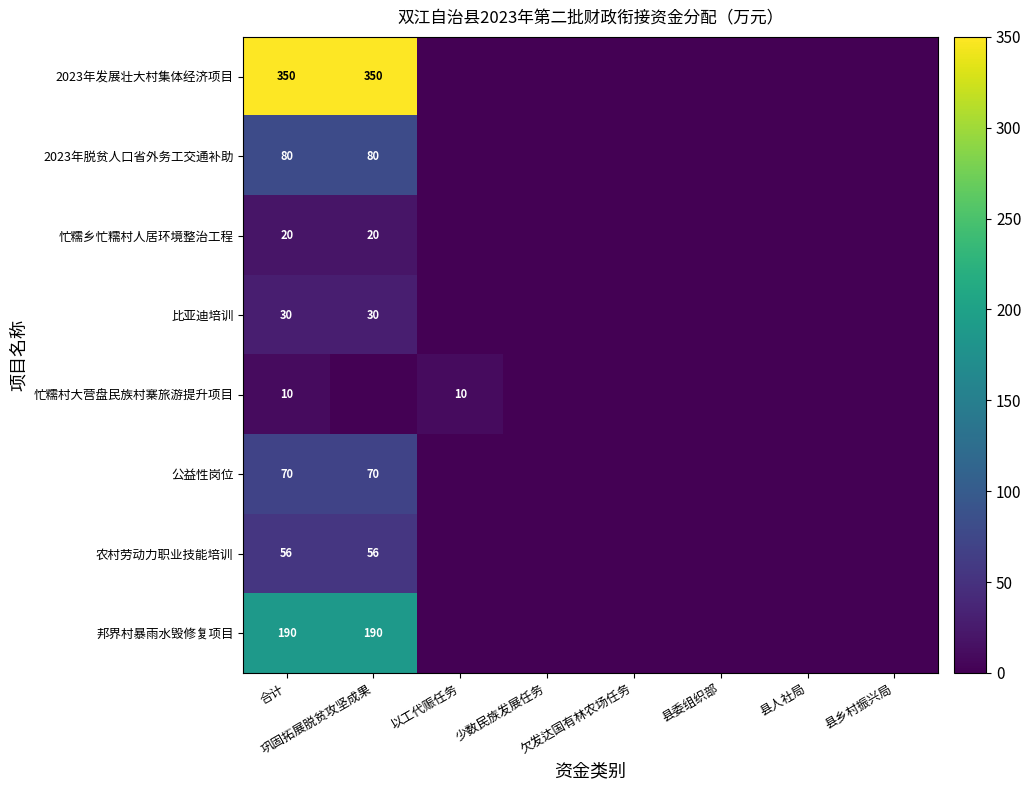

List the labels in order of 忙糯乡忙糯村人居环境整治工程 value, smallest first.

以工代赈任务, 少数民族发展任务, 欠发达国有林农场任务, 县委组织部, 县人社局, 县乡村振兴局, 合计, 巩固拓展脱贫攻坚成果